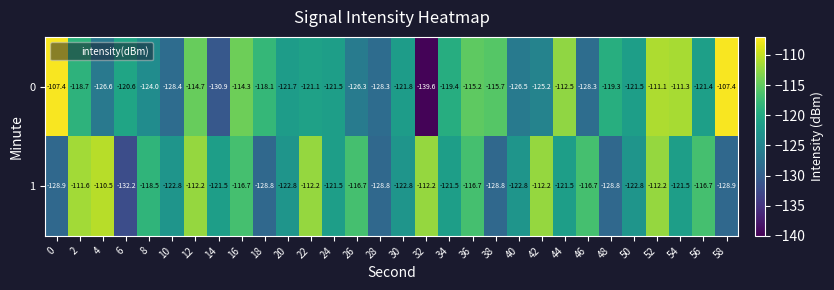

How many categories are shown in the chart?

30